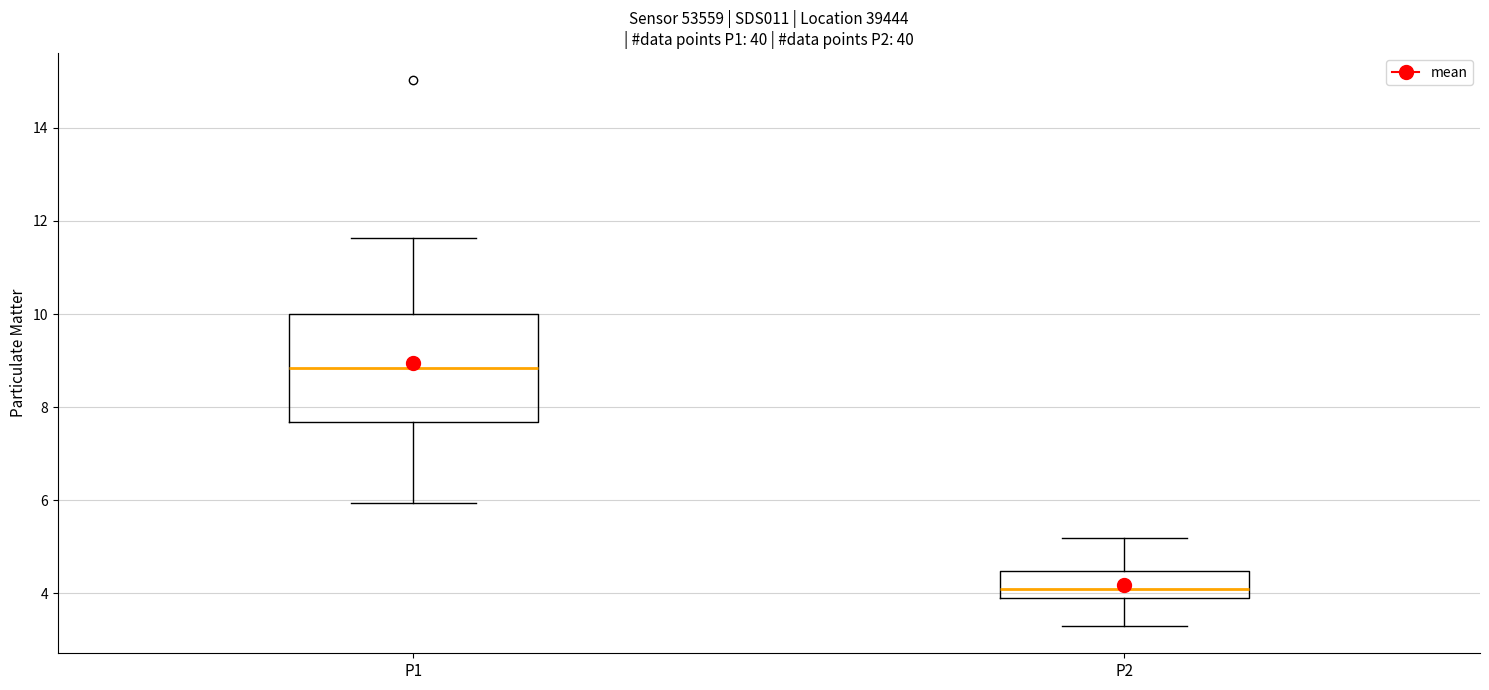

Reading left to right, read every box against the y-axis: the position of its median line, the range the box covers, and the ends of its whiskers. The values are not printed on the chart, so give them approximately, as read against the axis.

P1: median 8.8, box 7.6 to 10.0, whiskers 6.0 to 11.6
P2: median 4.2, box 3.8 to 4.4, whiskers 3.4 to 5.2